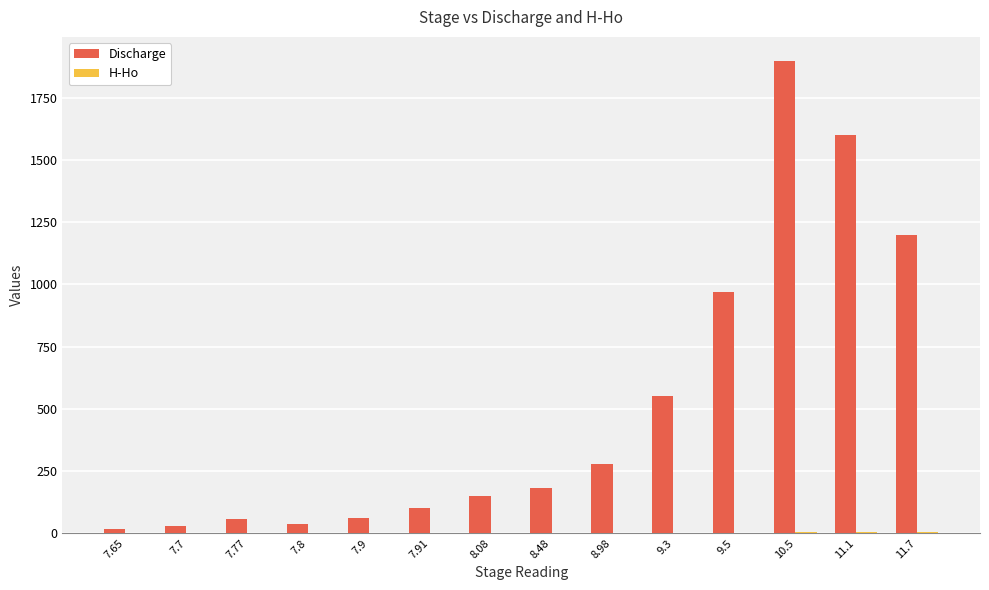

Between 7.77 and 11.7, which series saw the biggest shift?

Discharge